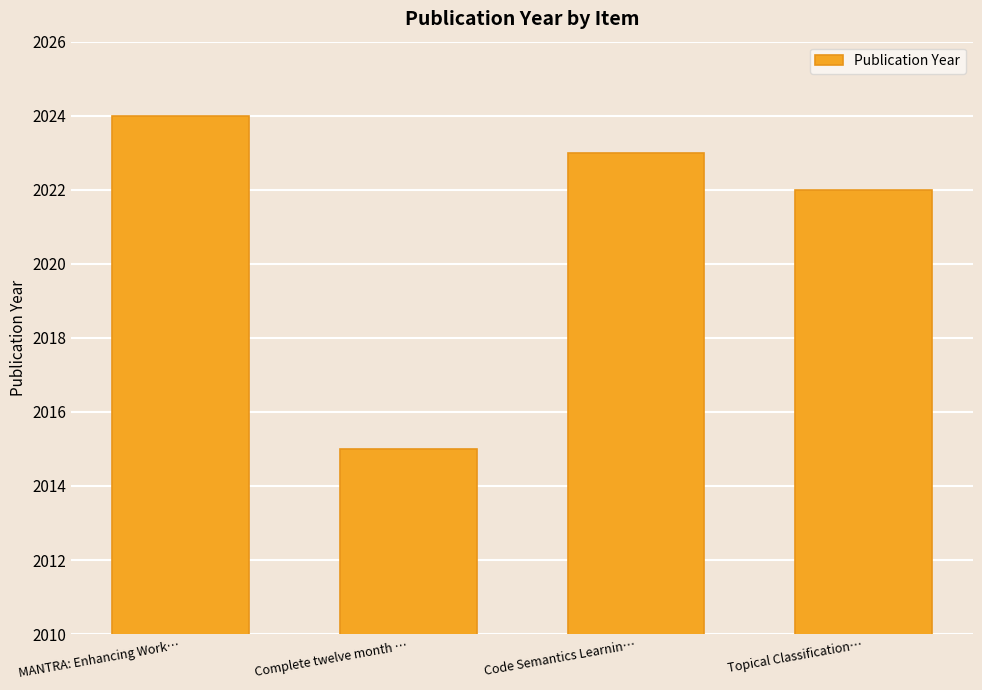

Is it true that the value at Code Semantics Learnin… is 2710?

False